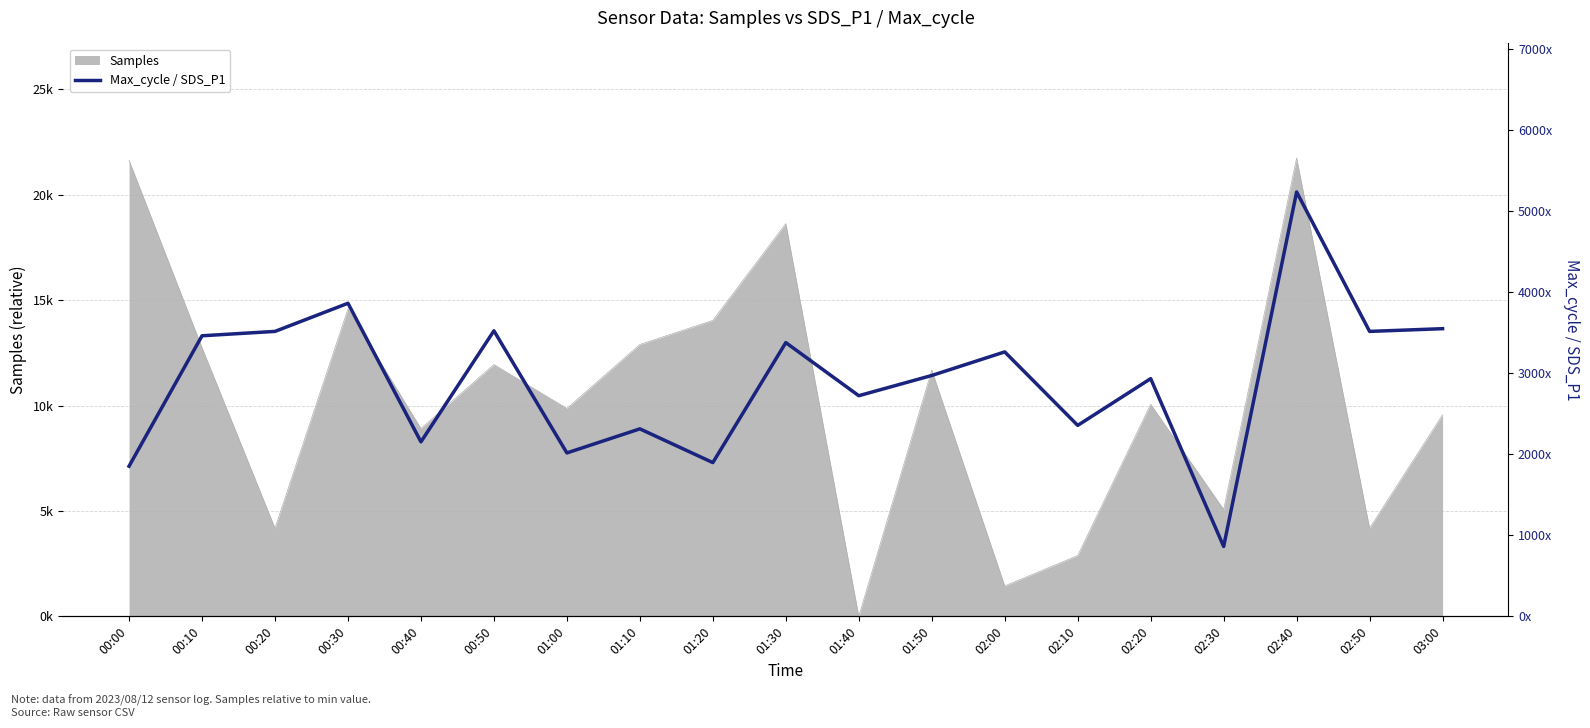

Which label corresponds to the largest value in the chart?

02:40